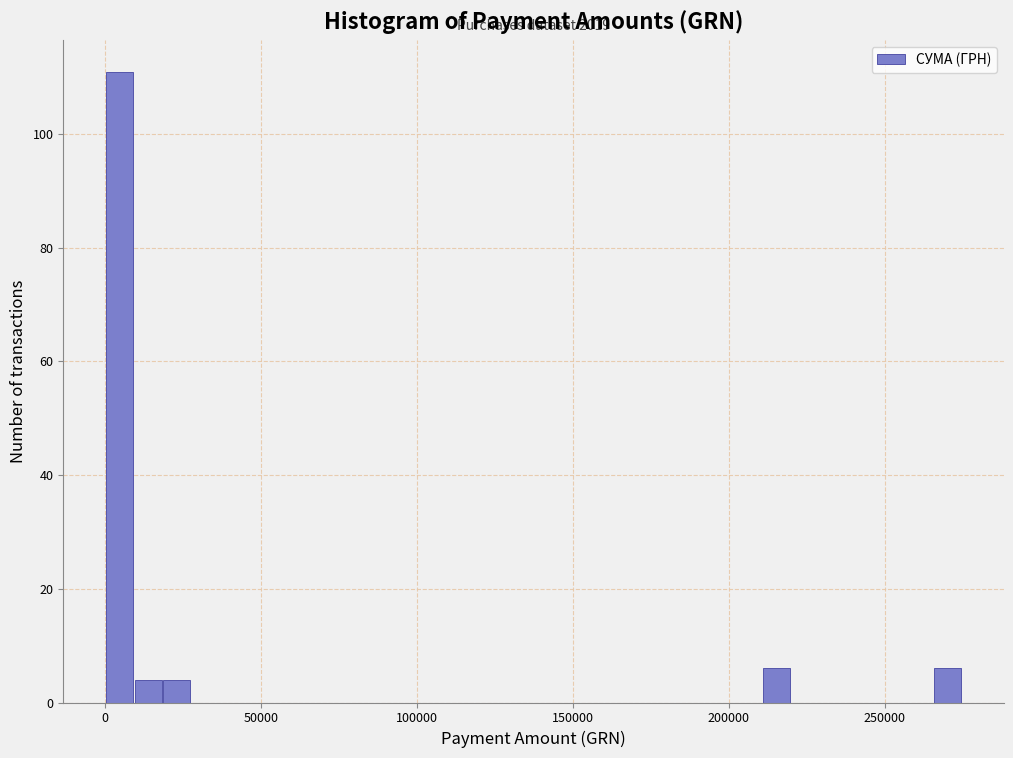

Read against the x-axis, roughly where is the centre of the tallest bar?

5000